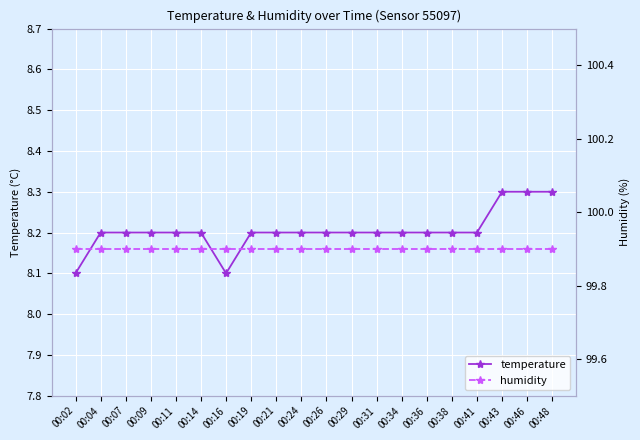

Reading left to right, extract all data points from this chart.

temperature: 00:02=8.1	00:04=8.2	00:07=8.2	00:09=8.2	00:11=8.2	00:14=8.2	00:16=8.1	00:19=8.2	00:21=8.2	00:24=8.2	00:26=8.2	00:29=8.2	00:31=8.2	00:34=8.2	00:36=8.2	00:38=8.2	00:41=8.2	00:43=8.3	00:46=8.3	00:48=8.3
humidity: 00:02=99.9	00:04=99.9	00:07=99.9	00:09=99.9	00:11=99.9	00:14=99.9	00:16=99.9	00:19=99.9	00:21=99.9	00:24=99.9	00:26=99.9	00:29=99.9	00:31=99.9	00:34=99.9	00:36=99.9	00:38=99.9	00:41=99.9	00:43=99.9	00:46=99.9	00:48=99.9